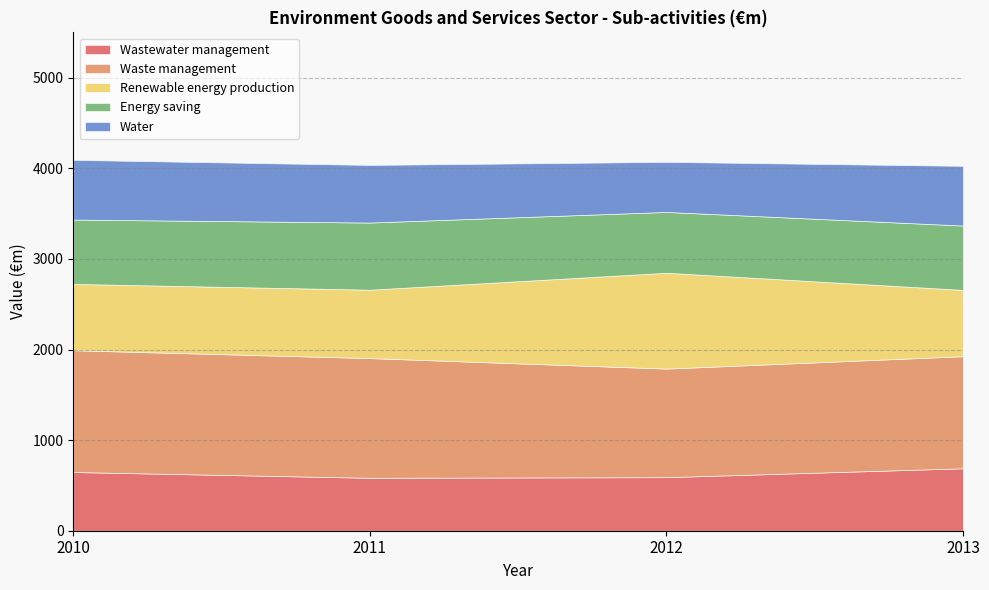

How many data points in Energy saving are less than 710?

2